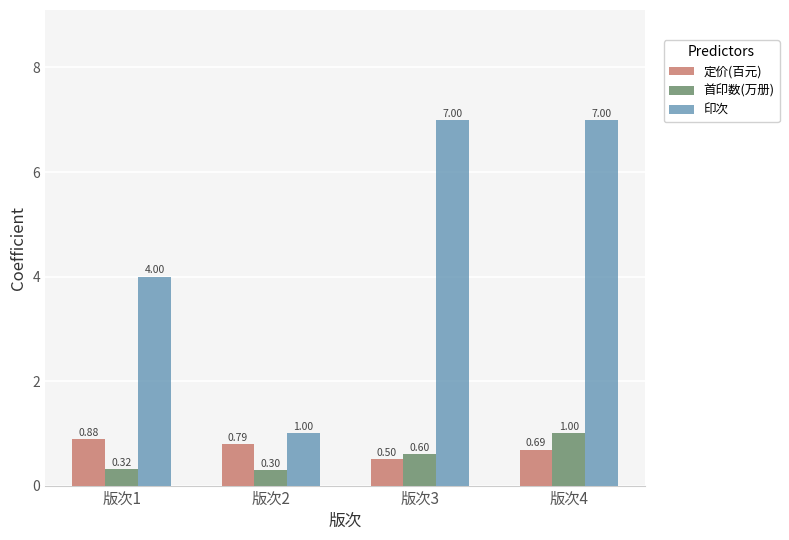

What is the average value of the 首印数(万册) series?

0.6